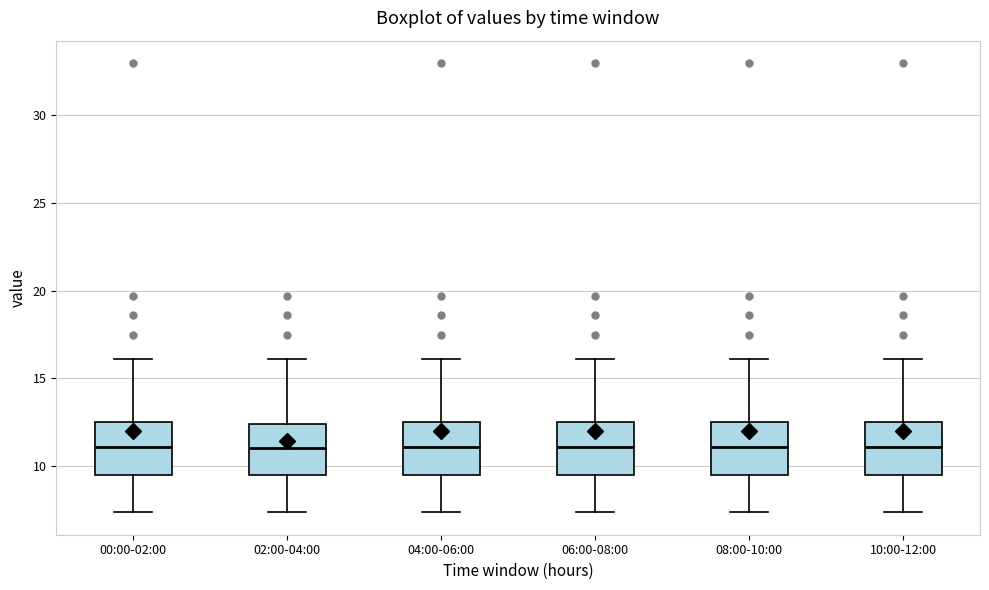

Where is the upper edge of the box for 04:00-06:00 on the y-axis? The values are not printed on the chart, so give them approximately, as read against the axis.

12.5